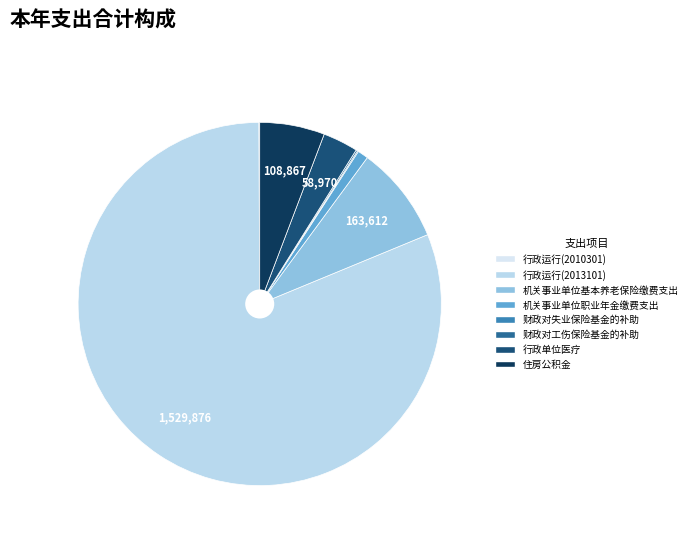

To the nearest percent, what percentage of the pie is 机关事业单位基本养老保险缴费支出?

9%